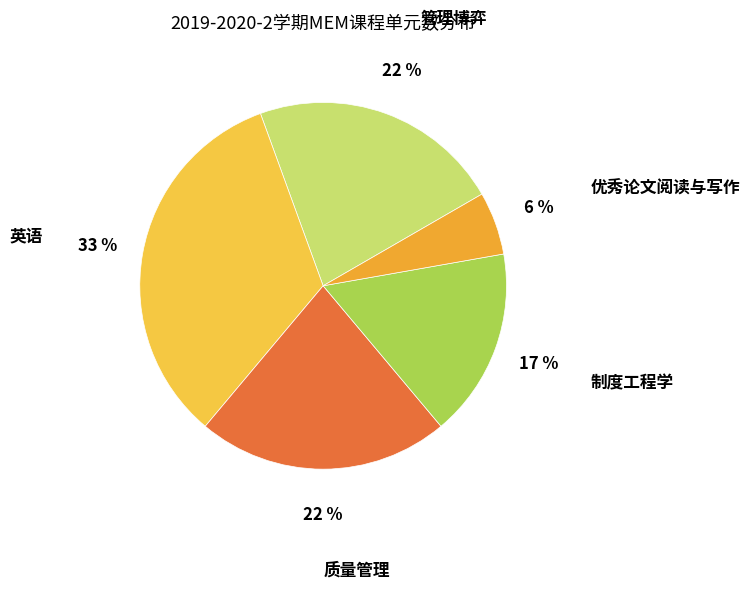

The 管理博弈 slice represents 37% of the pie. True or false?

False